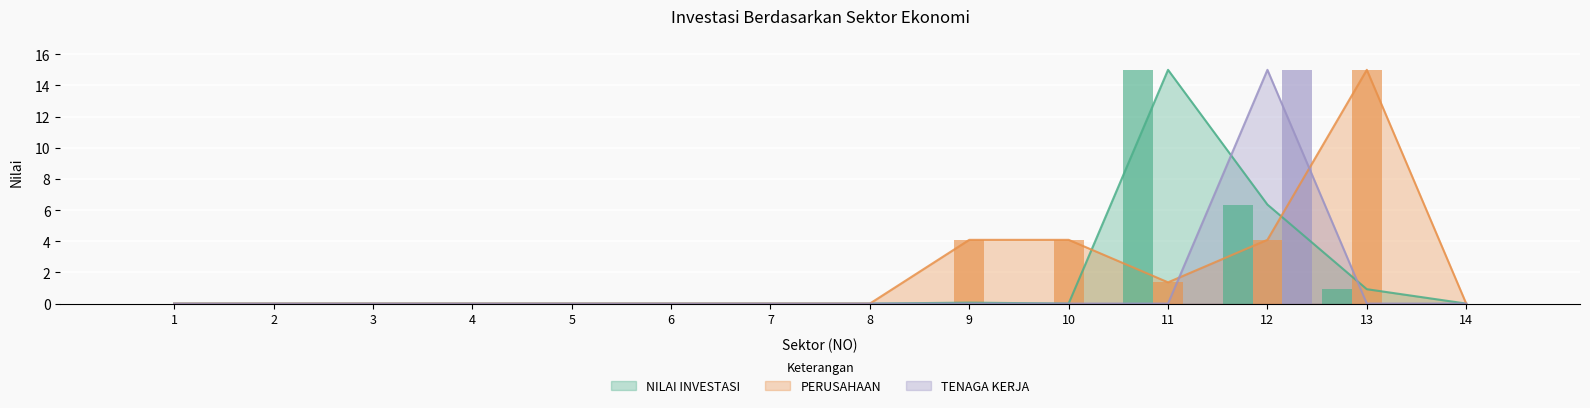

What are all the series names shown in the legend?

NILAI INVESTASI, PERUSAHAAN, TENAGA KERJA